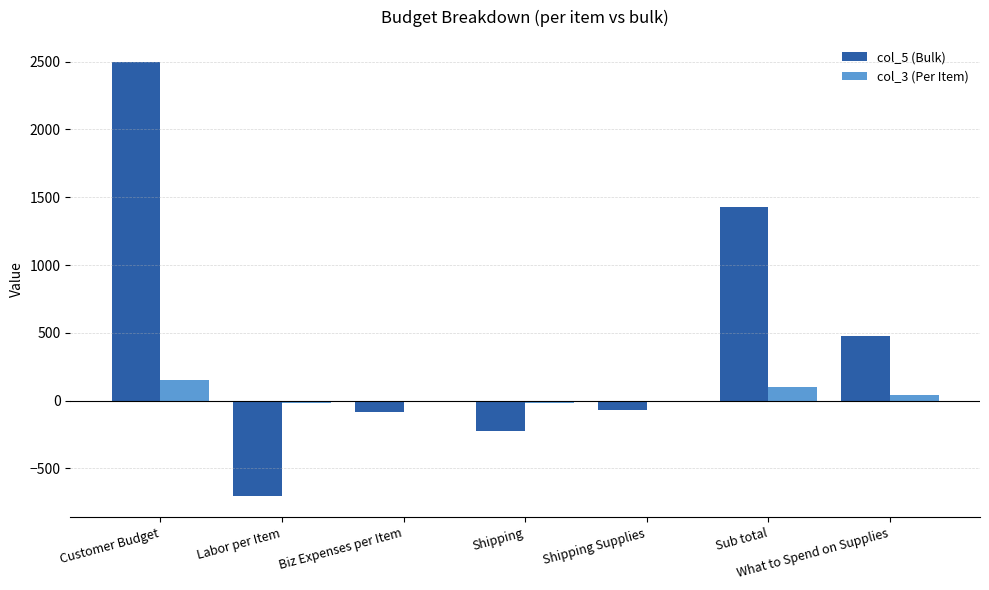

What is the maximum value for col_3 (Per Item)?

150.0